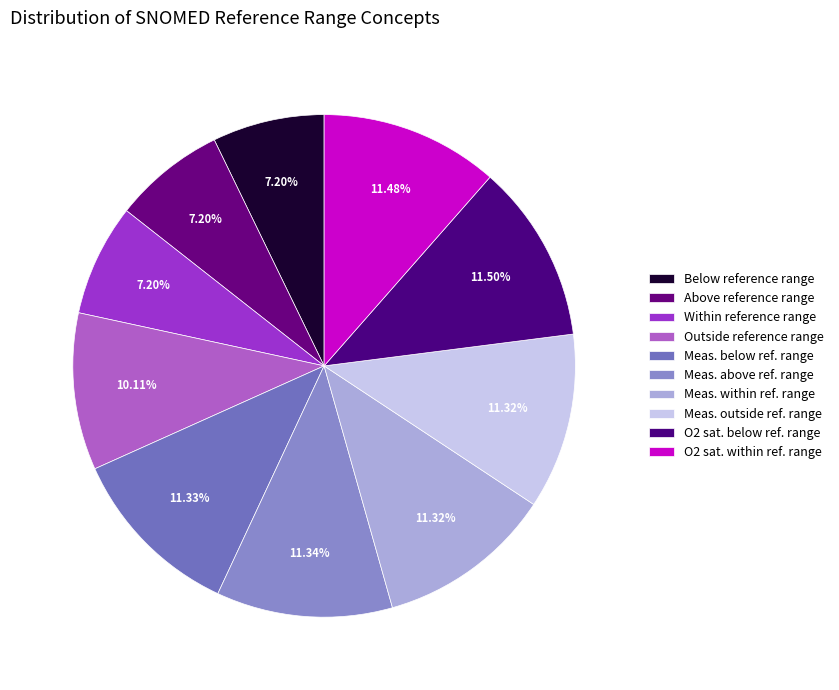

How many segments does this pie chart have?

10